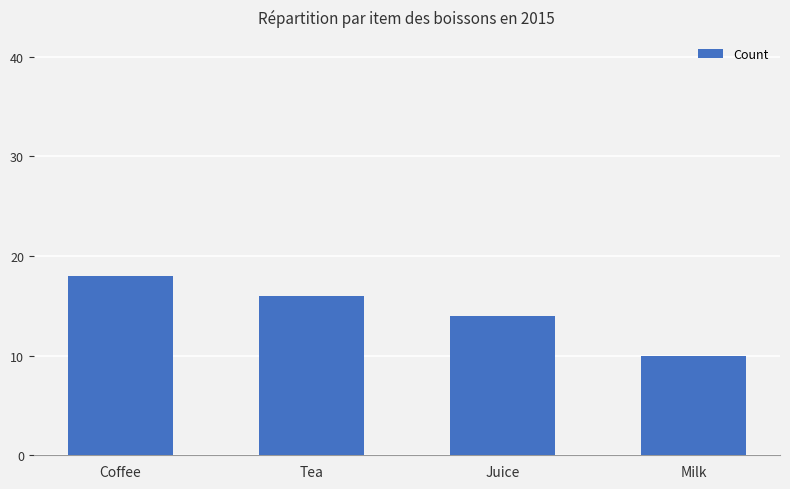

Rank the categories by value from lowest to highest.

Milk, Juice, Tea, Coffee